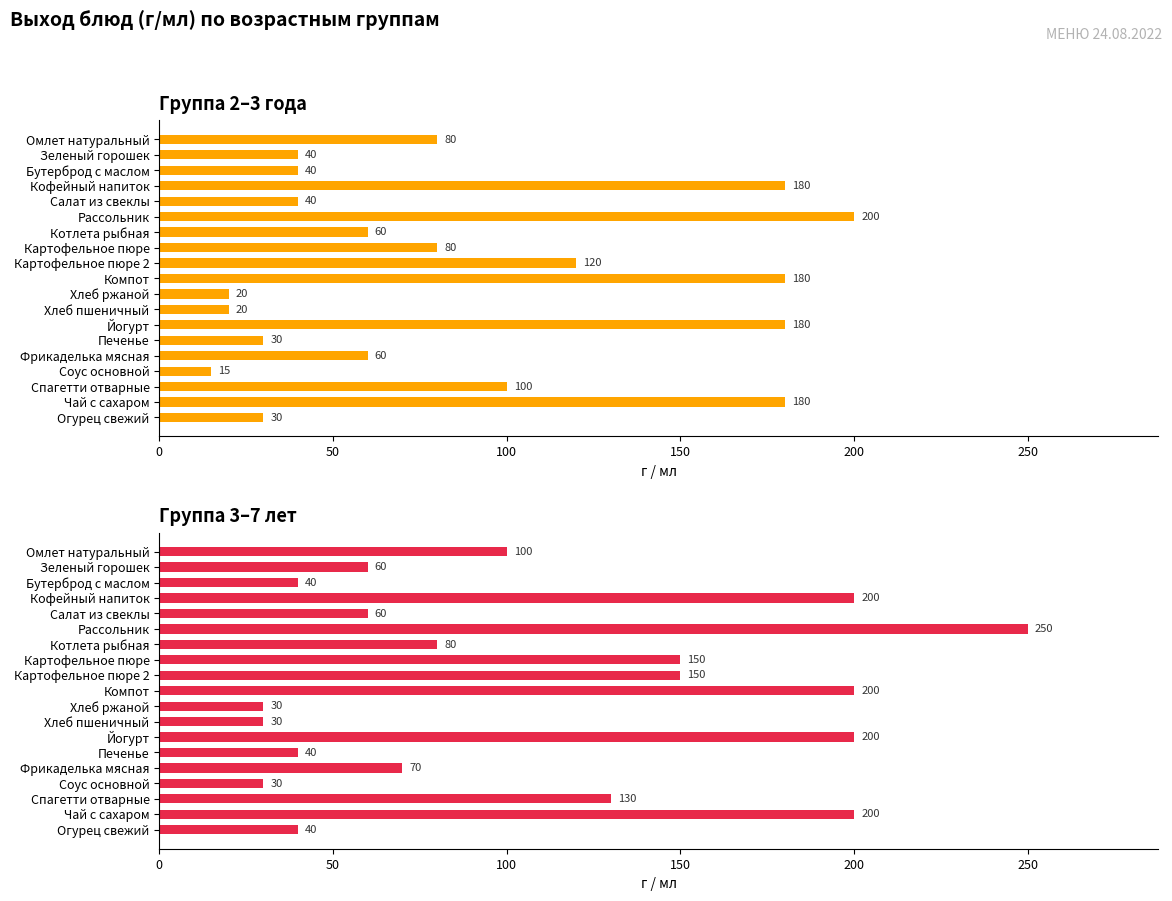

Which series changed the most between Хлеб пшеничный and Фрикаделька мясная?

2-3г.